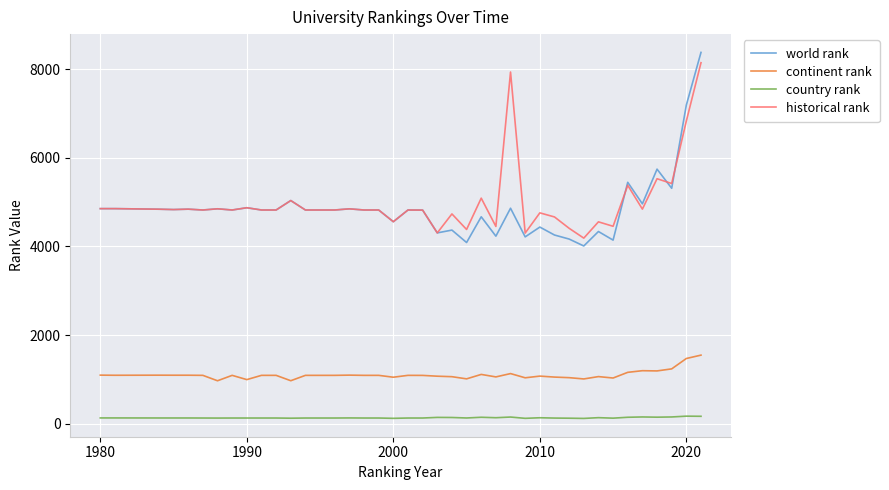

Which series has the largest total across all categories?

historical rank